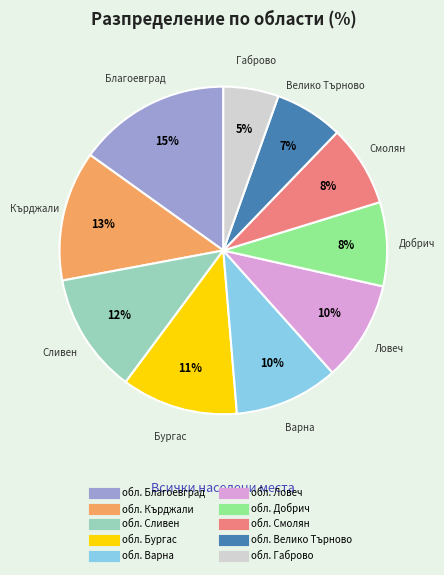

To the nearest percent, what is the average slice percentage?

10%